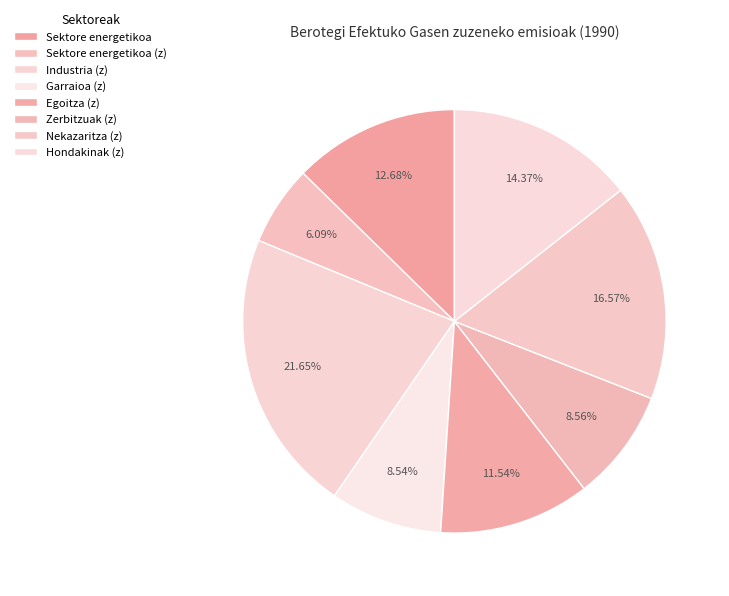

How many slices are in this pie chart?

8